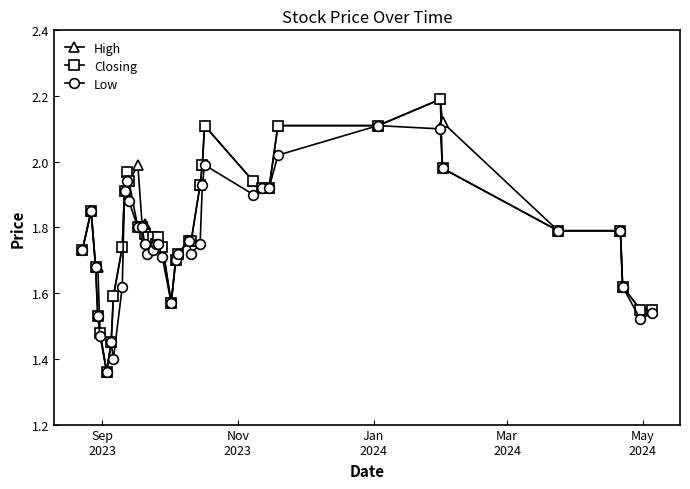

At how many categories does at least one series exceed 1?

40